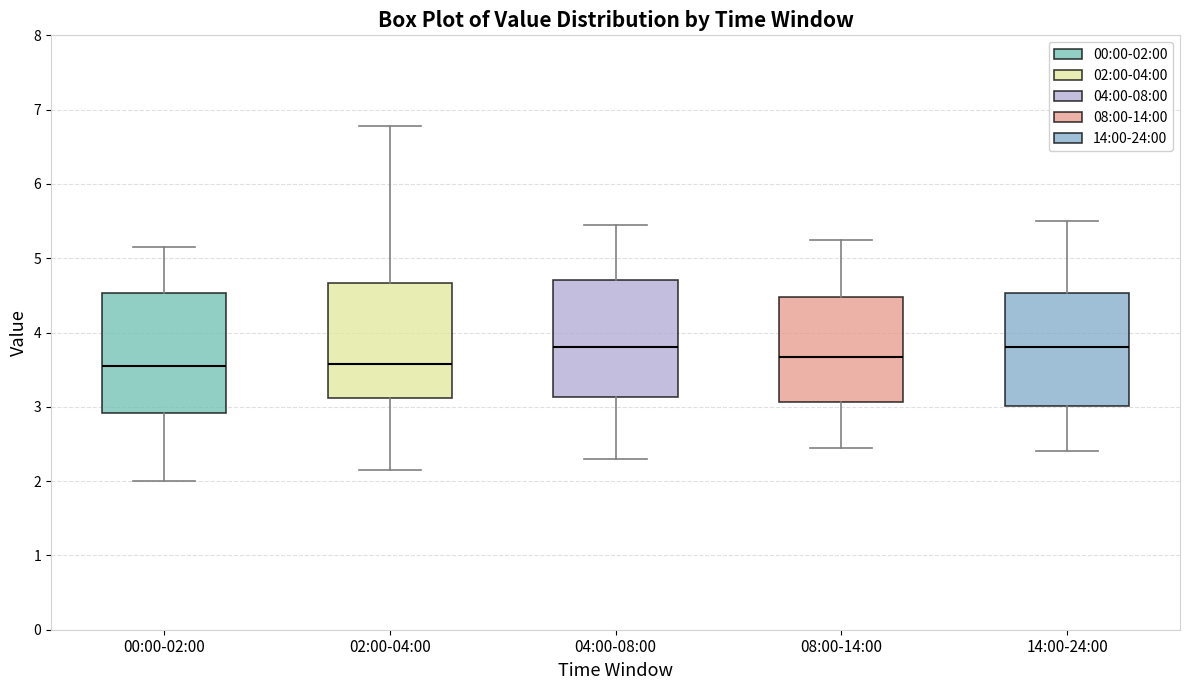

Reading left to right, read every box against the y-axis: the position of its median line, the range the box covers, and the ends of its whiskers. The values are not printed on the chart, so give them approximately, as read against the axis.

00:00-02:00: median 3.6, box 2.9 to 4.5, whiskers 2.0 to 5.2
02:00-04:00: median 3.6, box 3.1 to 4.7, whiskers 2.2 to 6.8
04:00-08:00: median 3.8, box 3.1 to 4.7, whiskers 2.3 to 5.5
08:00-14:00: median 3.7, box 3.1 to 4.5, whiskers 2.5 to 5.3
14:00-24:00: median 3.8, box 3.0 to 4.5, whiskers 2.4 to 5.5